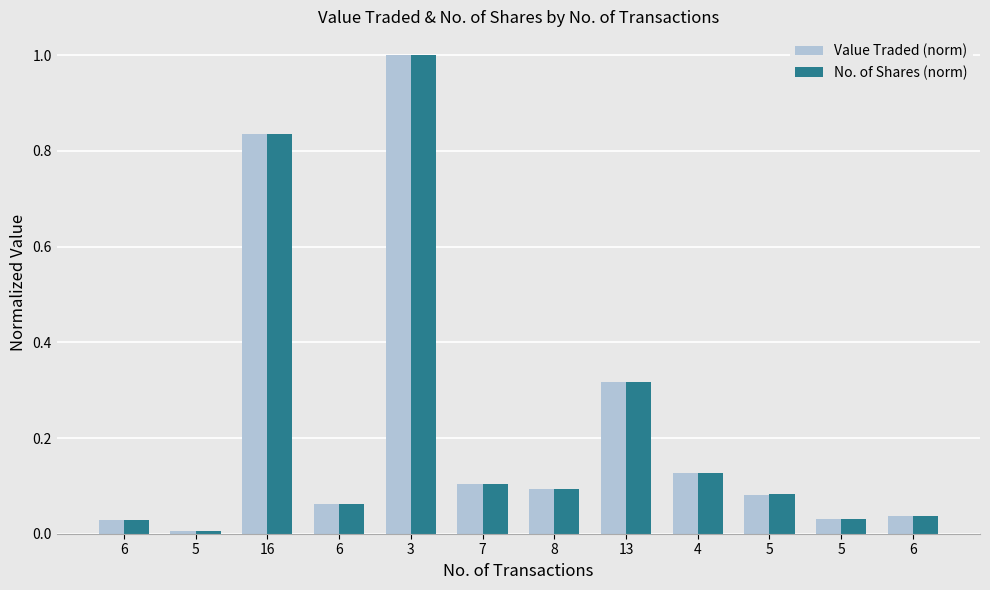

Are the bars horizontal?

No